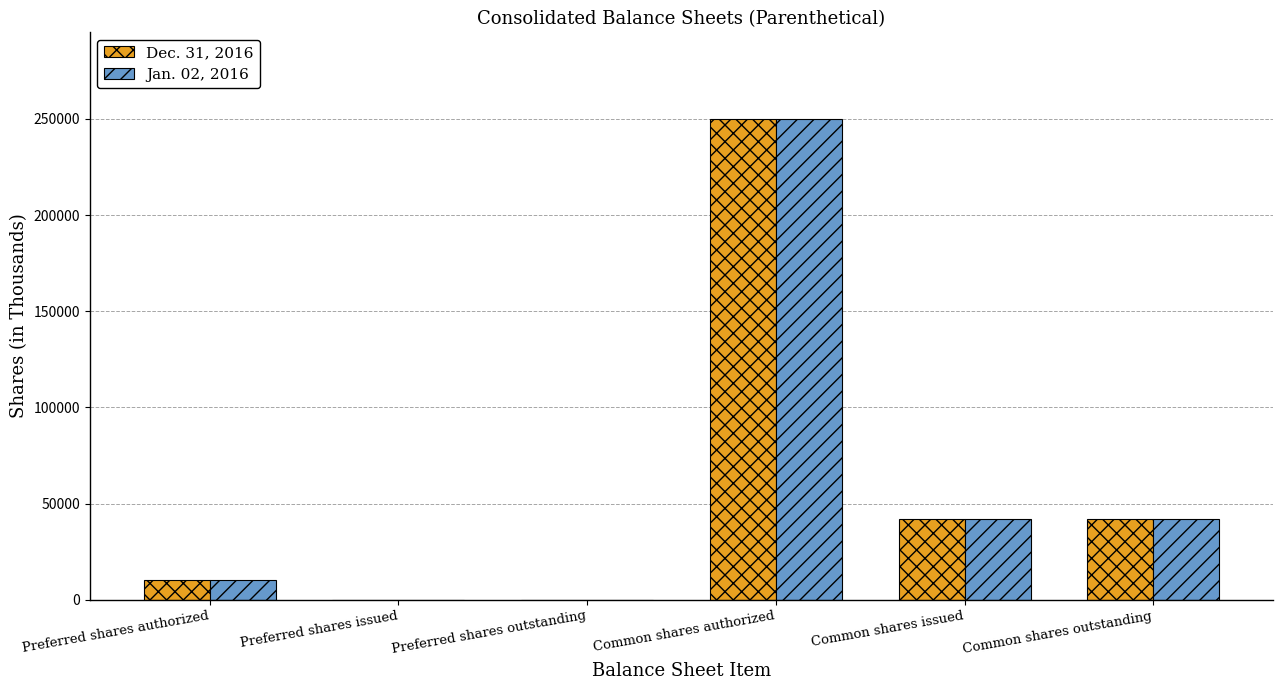

What is the total value across all series at Common shares authorized?

500000